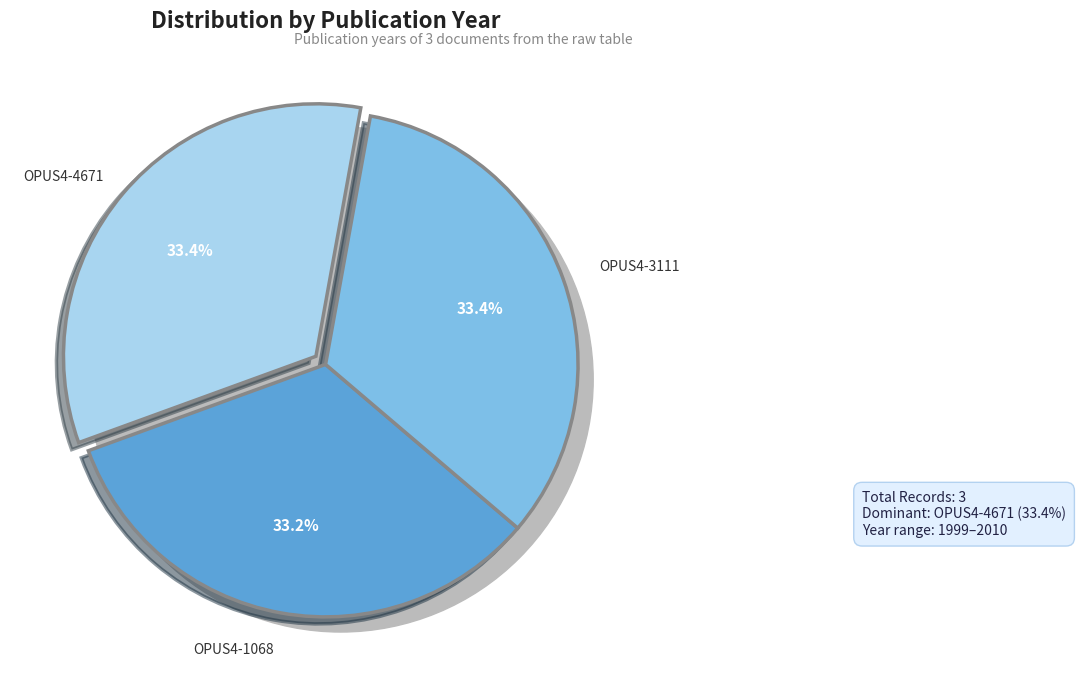

To the nearest percent, what percentage of the pie is OPUS4-1068?

33%